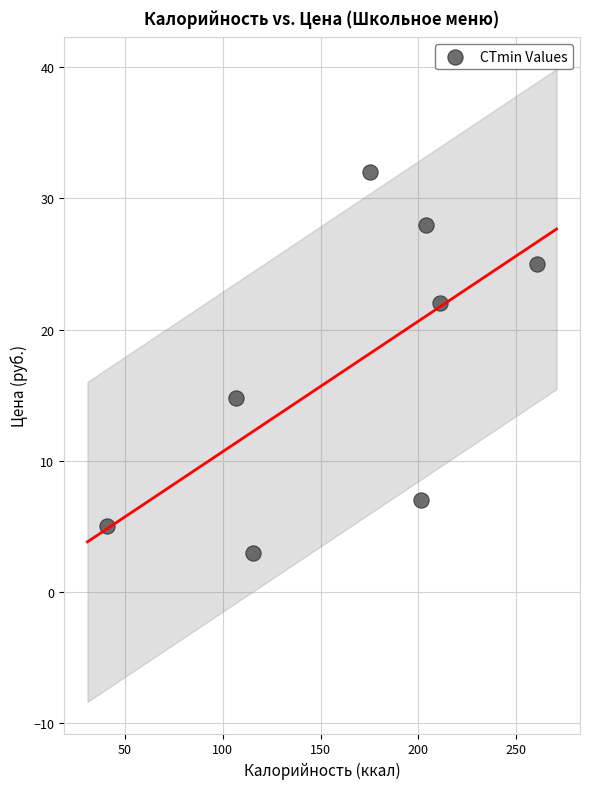

What is the range of X values (max minus min)?

219.5